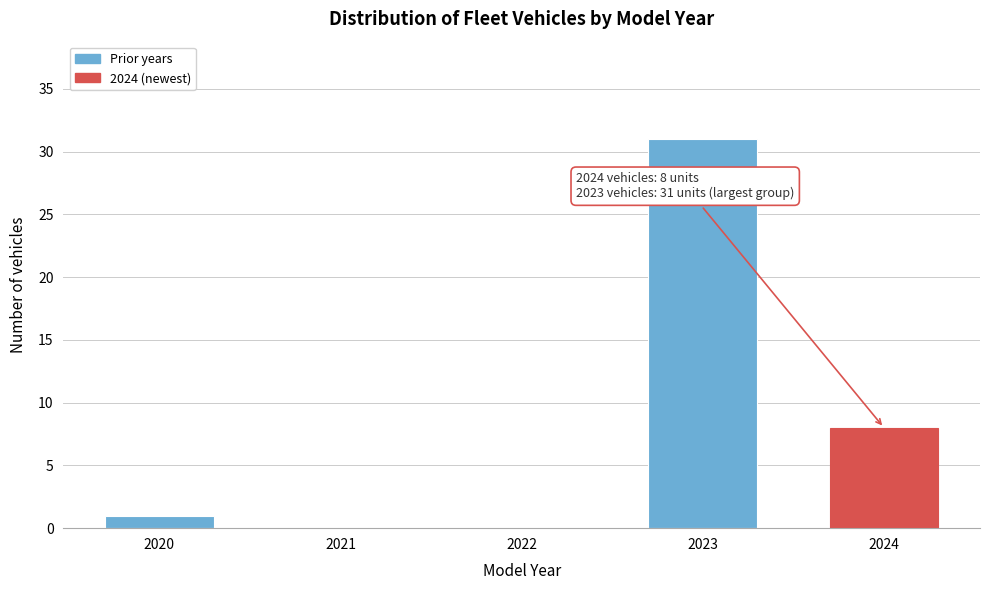

The value at 2023 is 31. True or false?

True